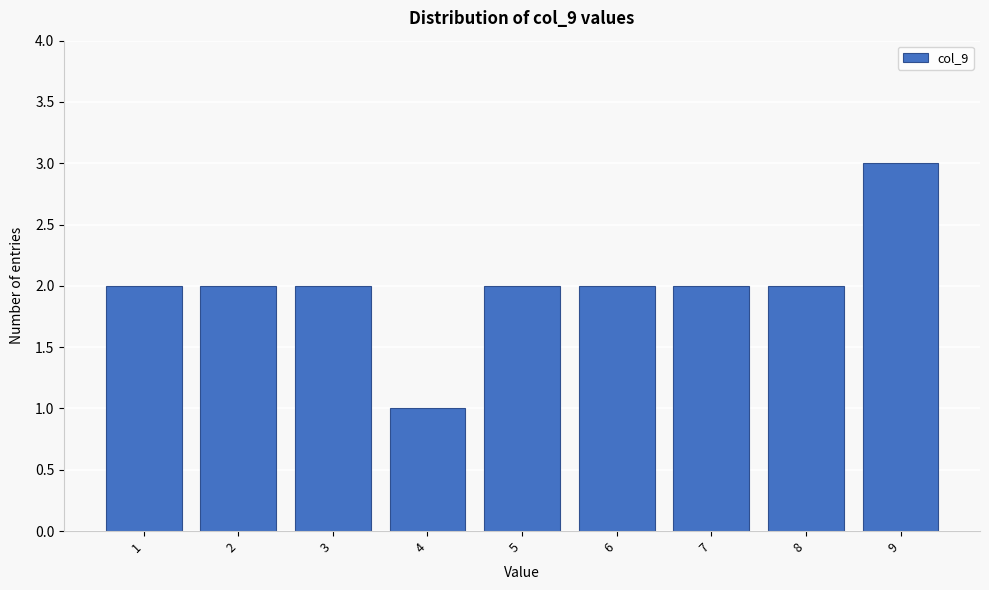

Reading left to right, what are all the values shown in this chart?

1=2	2=2	3=2	4=1	5=2	6=2	7=2	8=2	9=3